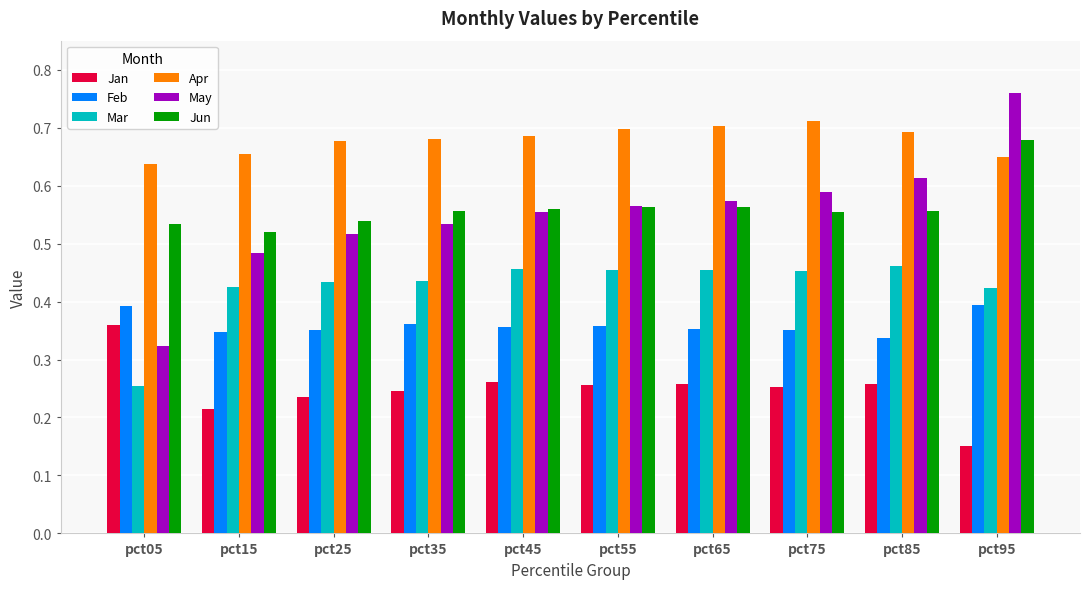

How many Jun values are between 0 and 1?

10